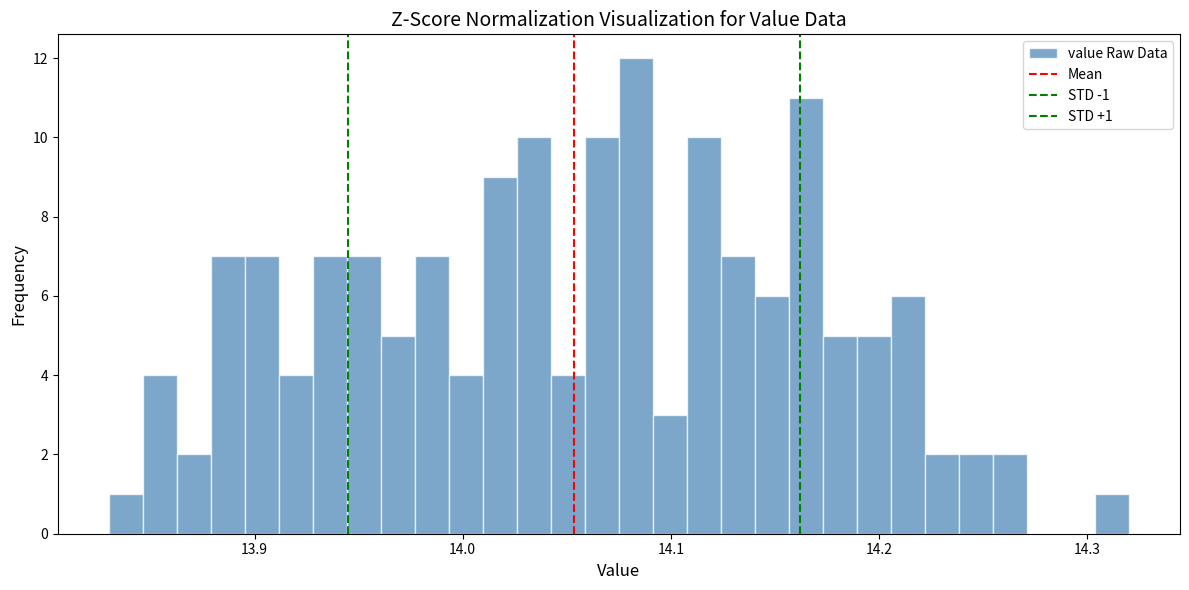

Around what value on the x-axis is the tallest bar? Give the approximate position of its centre, as read against the axis.

14.08